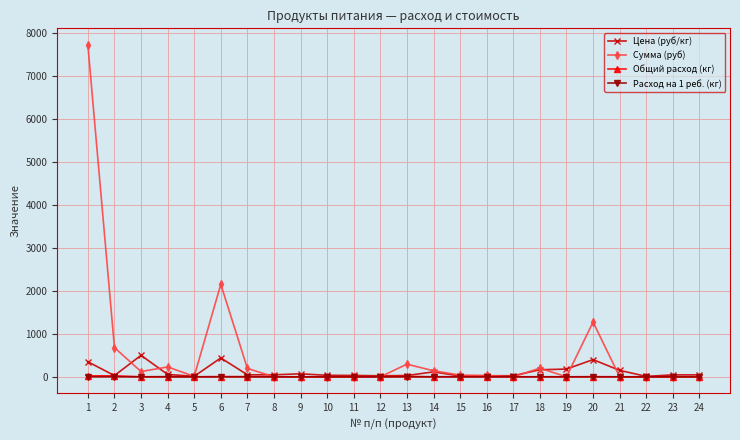

Which series has the largest total across all categories?

Сумма (руб)